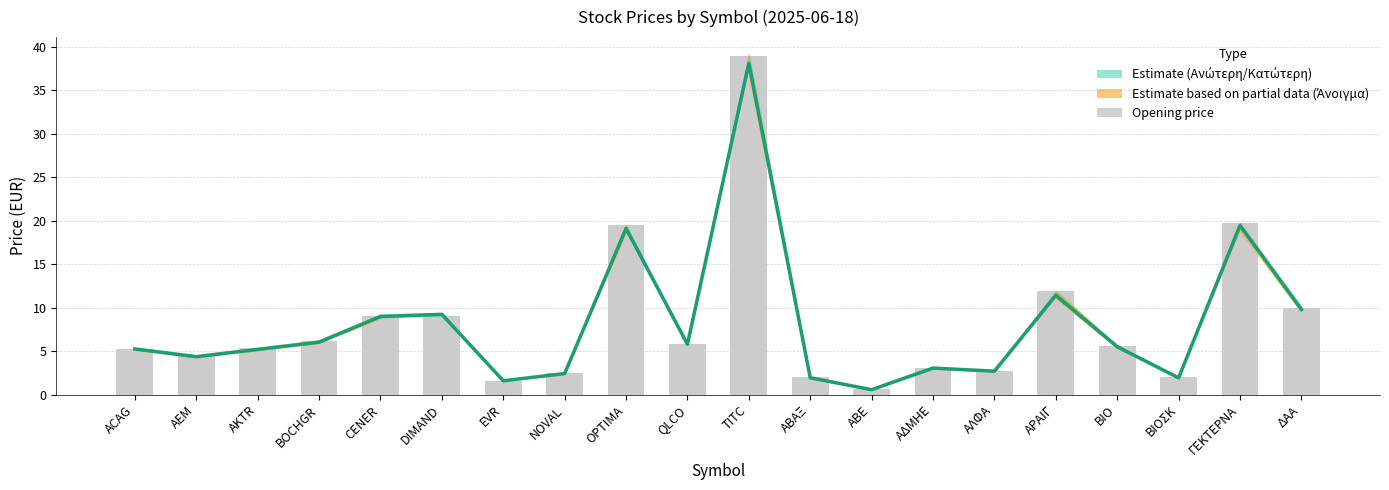

At which category does the chart reach its minimum across all series?

ΑΒΕ